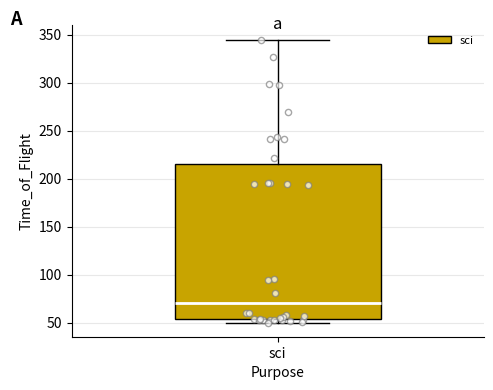

Read this box plot against the y-axis: the position of the median line, the range covered by the box, and the ends of both whiskers. The values are not printed on the chart, so give them approximately, as read against the axis.

median 70, box 55 to 215, whiskers 50 to 345